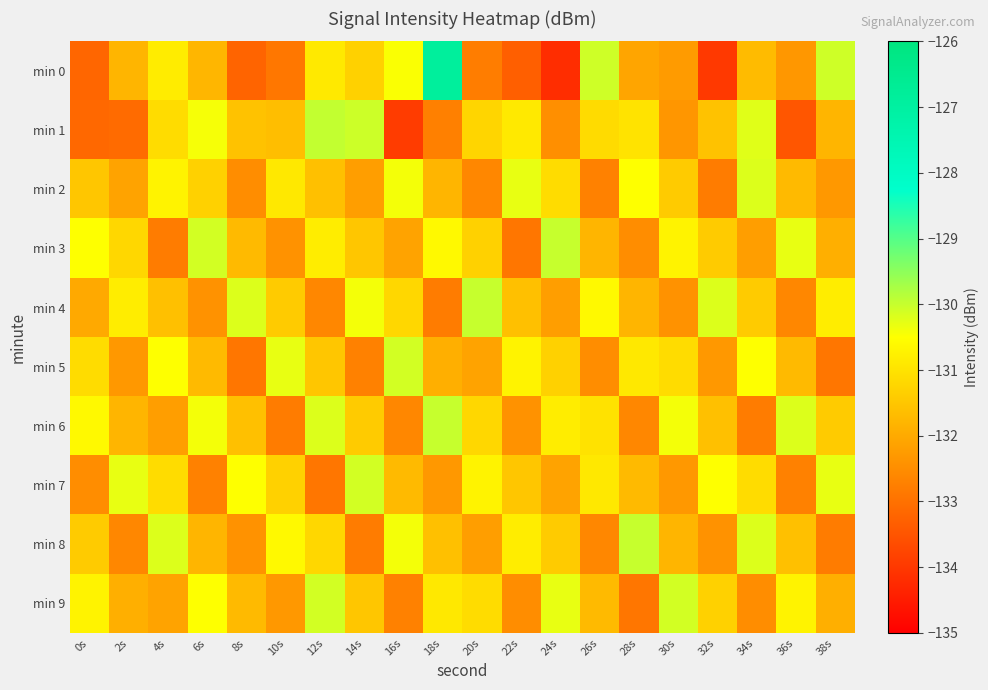

Rank the series at 6s from lowest to highest value.

min 7, min 4, min 8, min 0, min 5, min 2, min 9, min 1, min 6, min 3